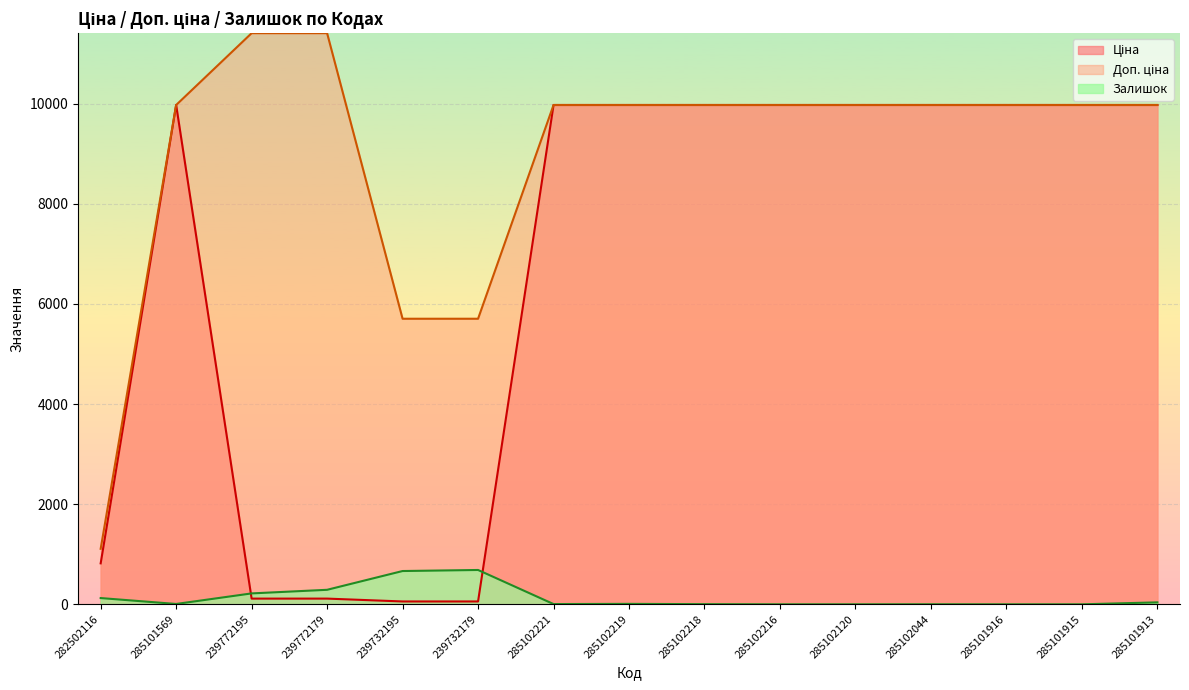

At which category is the sum across all series the highest?

285101913